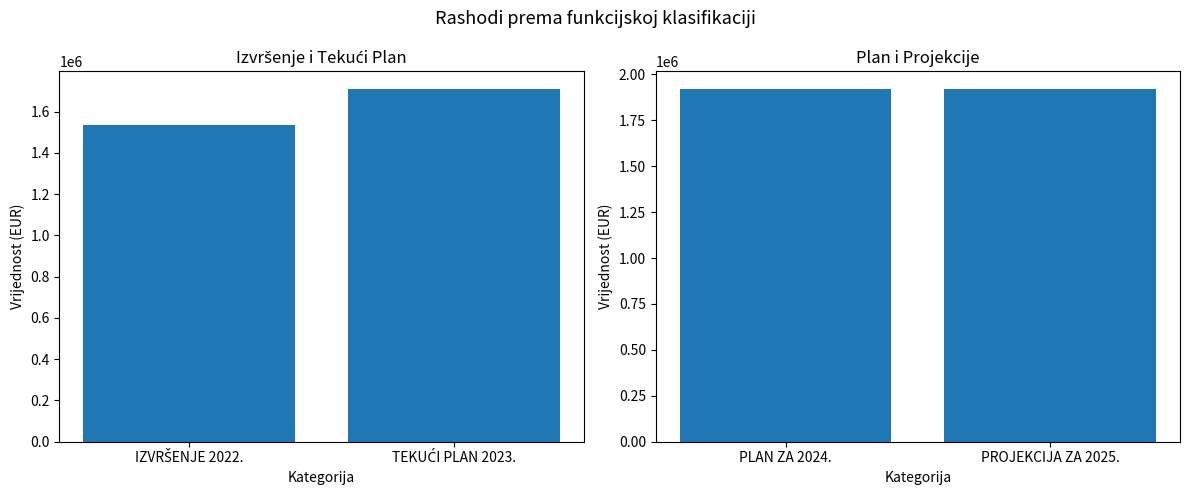

Reading left to right, transcribe all the data shown in this chart.

Izvršenje i Tekući Plan: 1537386.3	1711266.0
Plan i Projekcije: 1919847.0	1921510.0